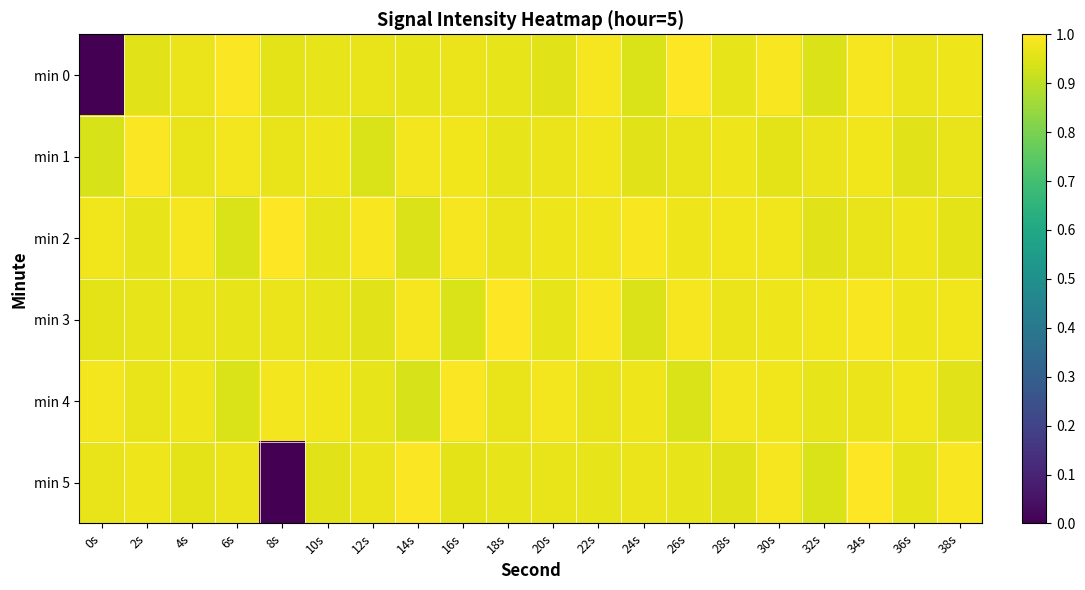

Which label corresponds to the smallest value in the chart?

0s